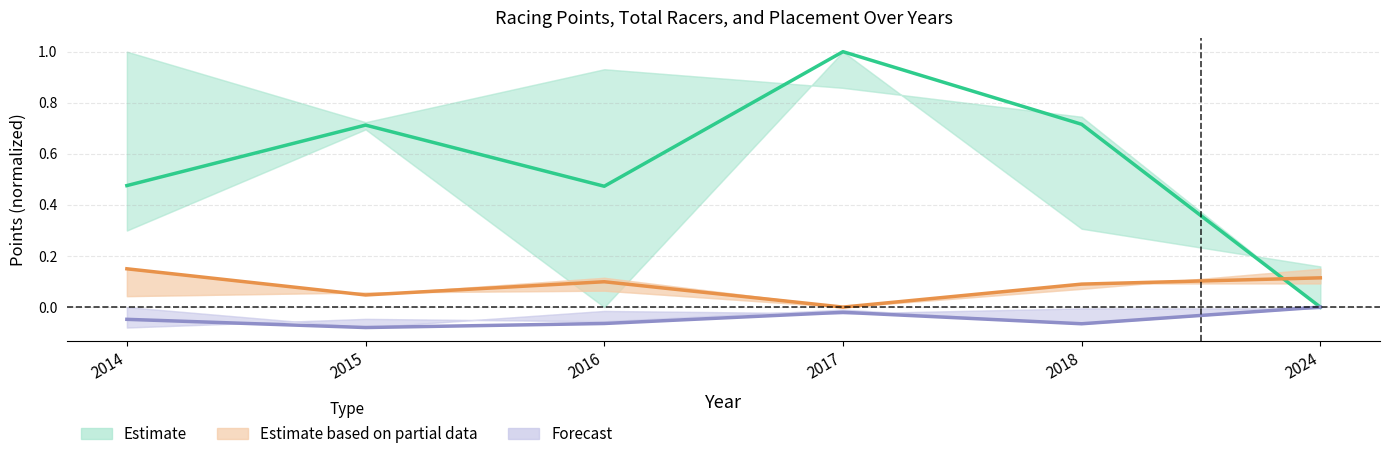

True or false: Estimate and Forecast cross at least once.

False